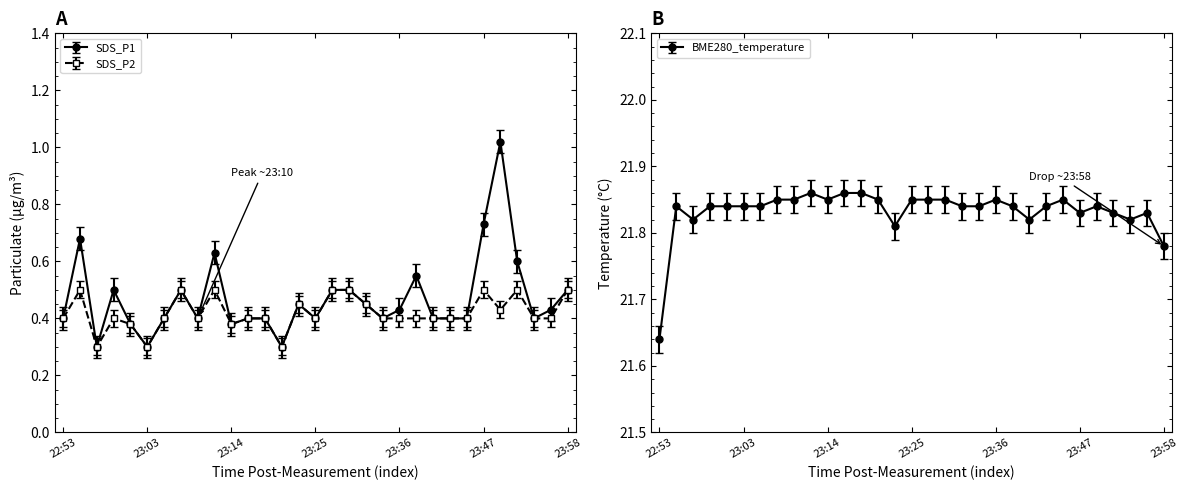

Between 23:10 and 23:21, which series saw the biggest shift?

SDS_P1